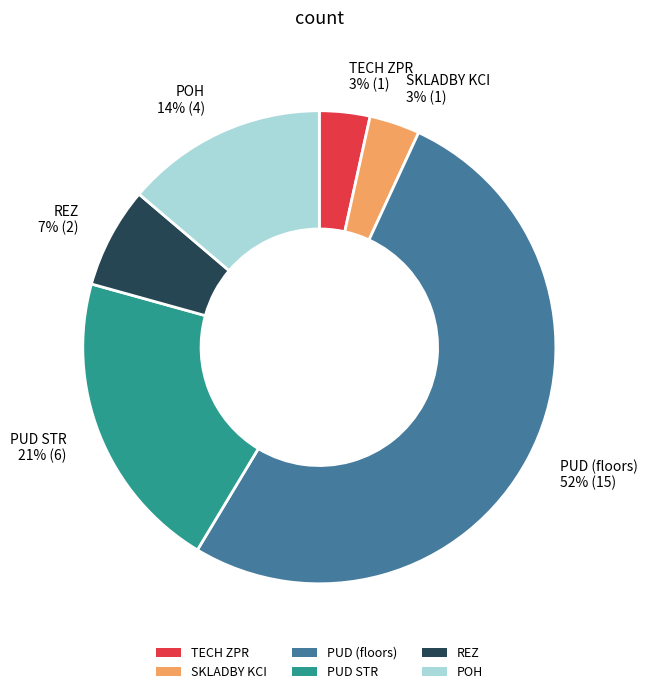

The POH slice represents 14% of the pie. True or false?

True